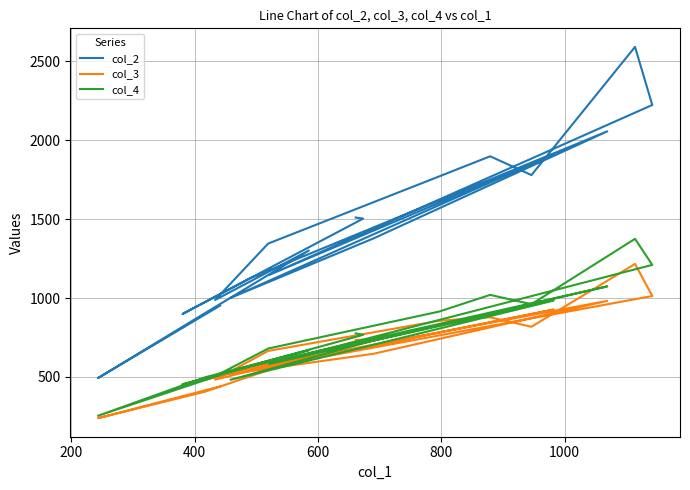

Which series has the widest spread of values?

col_2